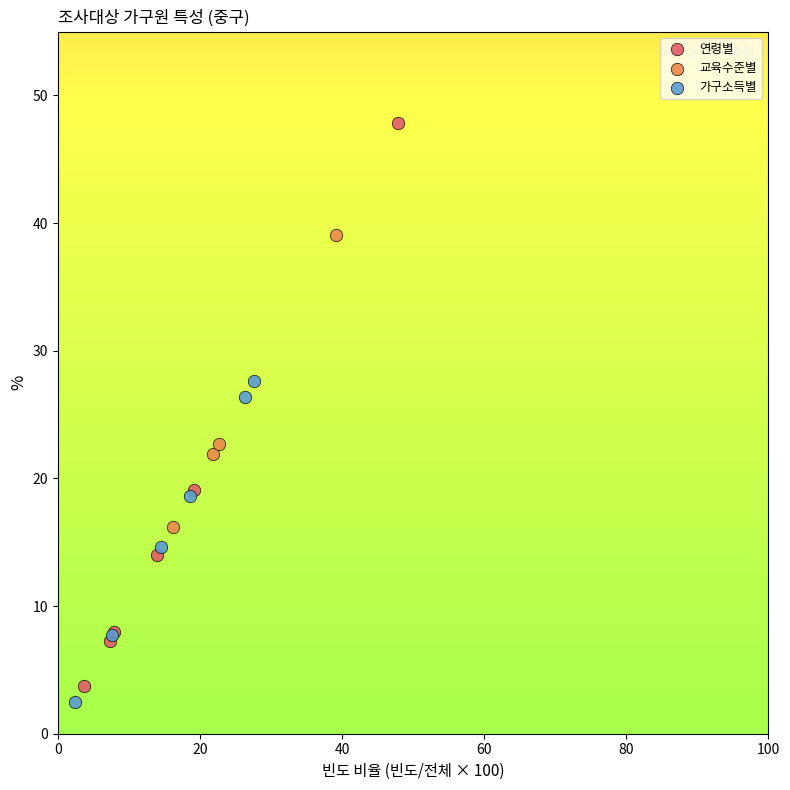

Which series contains the highest Y value?

연령별